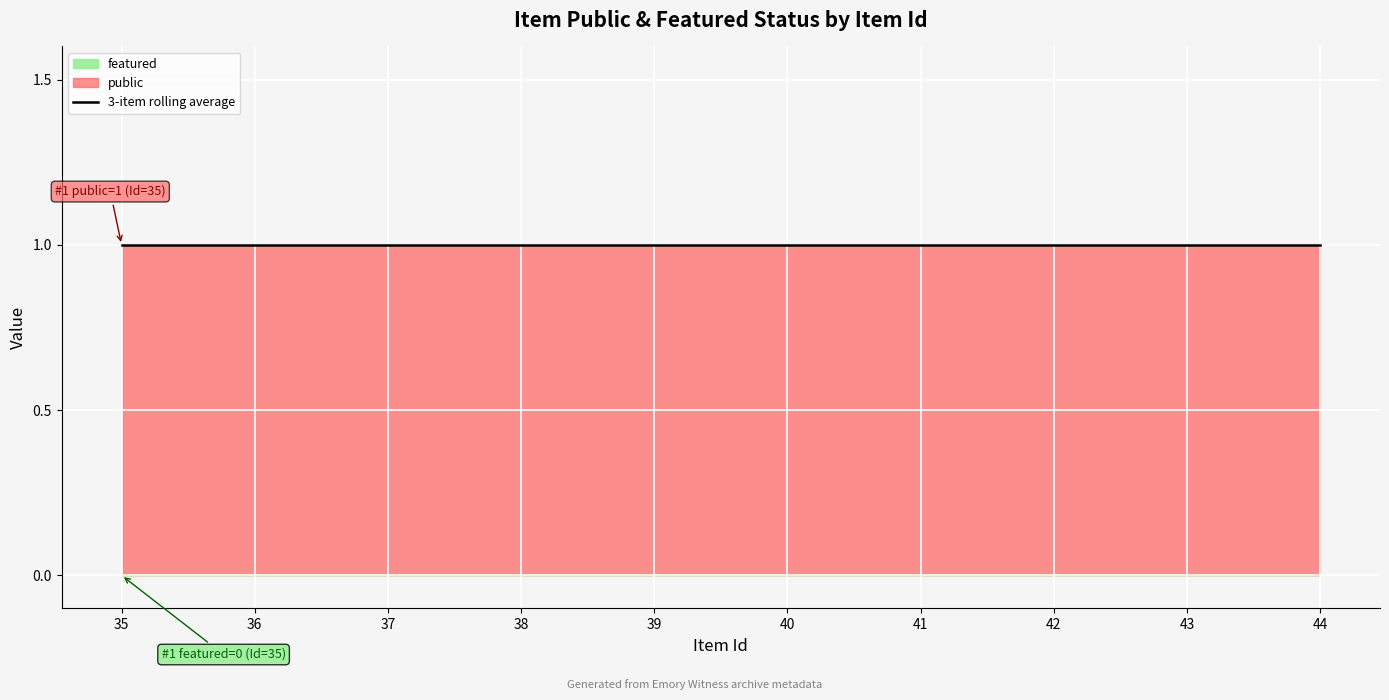

Which category has the lowest value across all series?

35